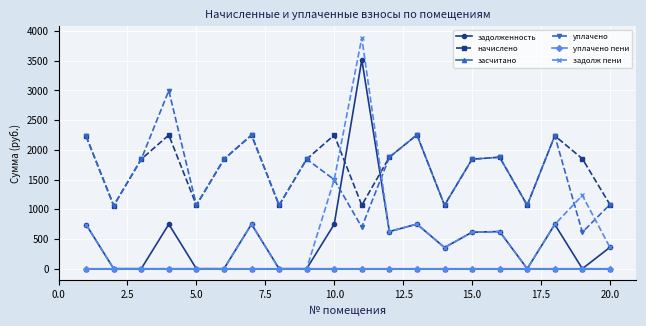

What is the maximum value for задолженность?

3517.5